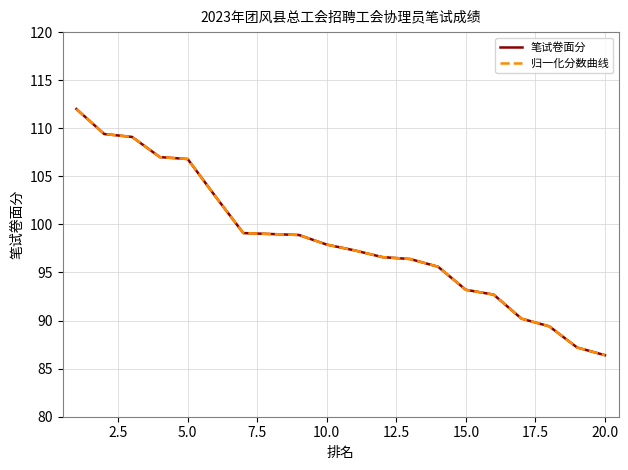

Is the value of 笔试卷面分 at 19 greater than the value of 归一化分数曲线 at 11?

No